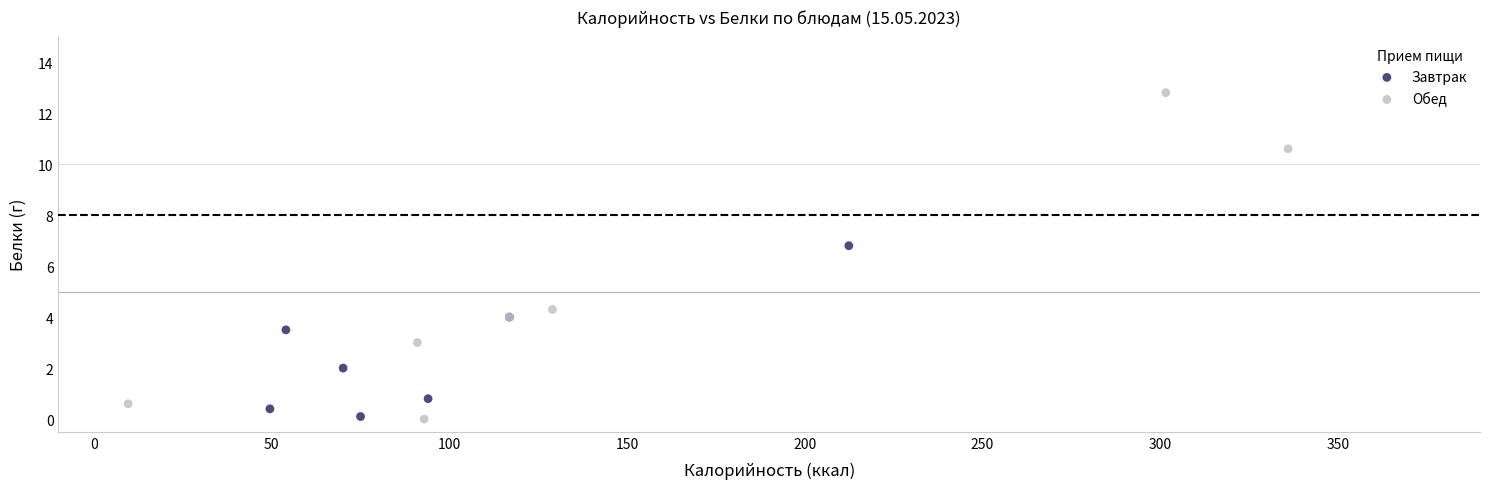

Which series reaches the maximum Y coordinate?

Обед